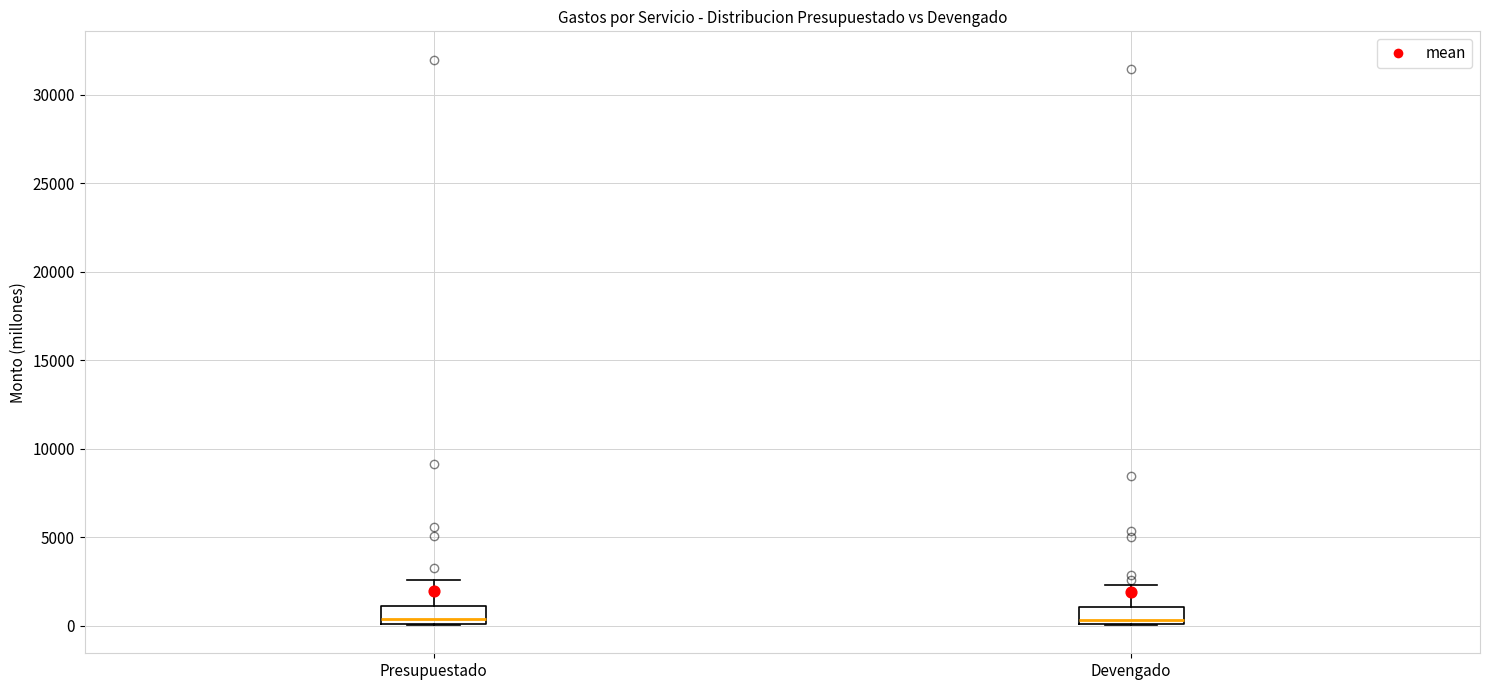

Reading left to right, read every box against the y-axis: the position of its median line, the range the box covers, and the ends of its whiskers. The values are not printed on the chart, so give them approximately, as read against the axis.

Presupuestado: median 500, box 0 to 1000, whiskers 0 to 2500
Devengado: median 500, box 0 to 1000, whiskers 0 to 2500